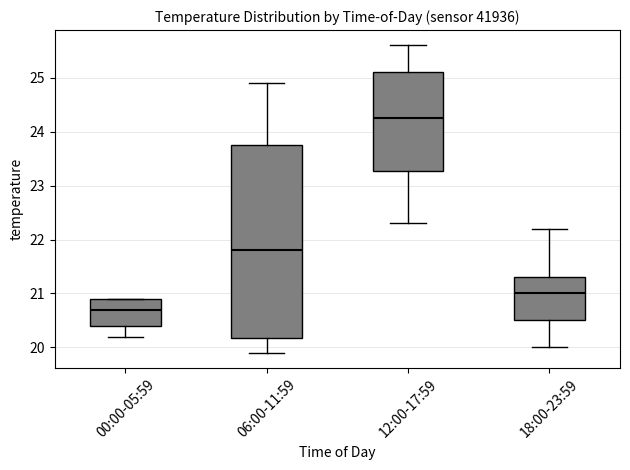

Where does the median line of the box for 06:00-11:59 sit on the y-axis? The values are not printed on the chart, so give them approximately, as read against the axis.

21.8